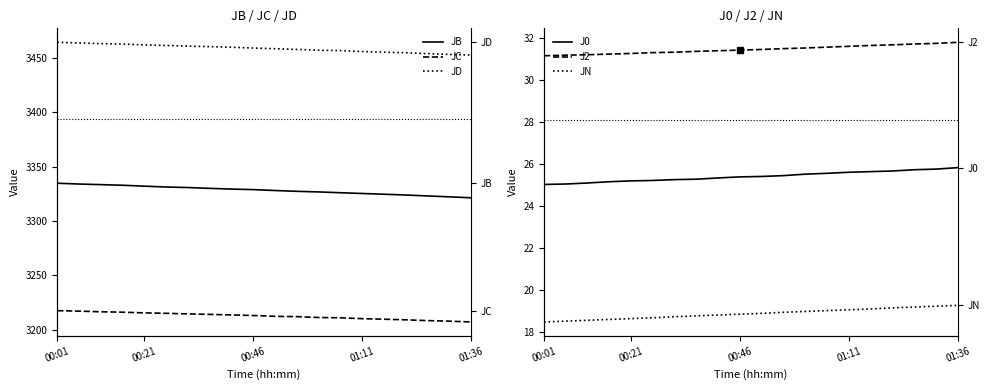

True or false: JD and JB cross at least once.

False